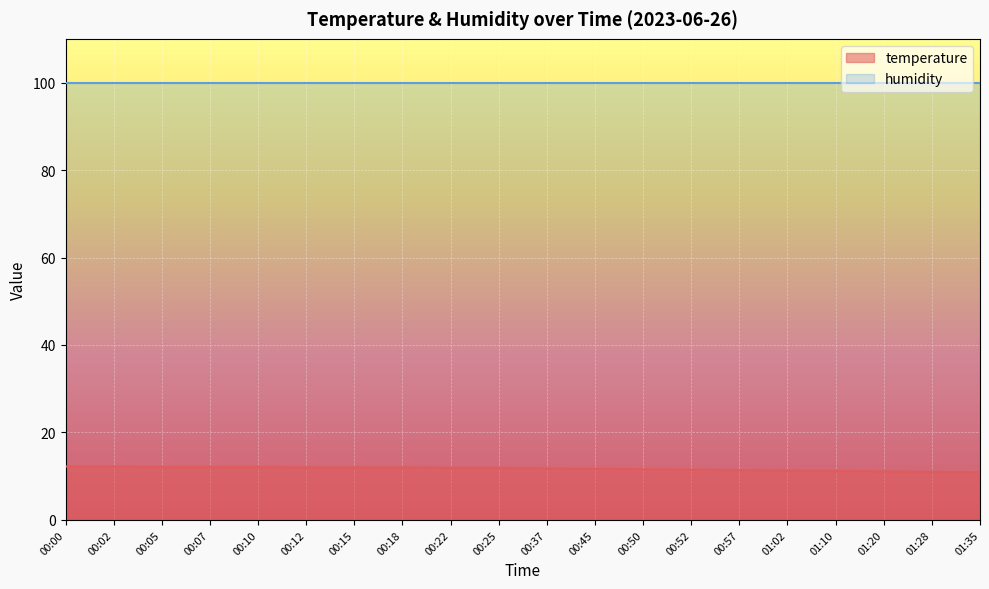

At which category does the chart reach its minimum across all series?

01:35